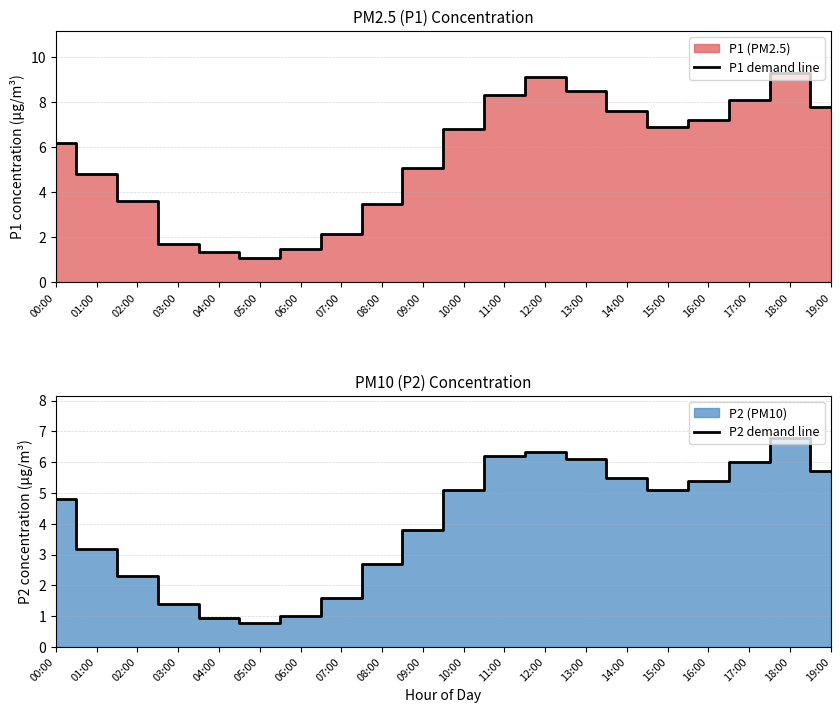

Is the value of P1 demand line at 14:00 greater than the value of P2 demand line at 18:00?

Yes